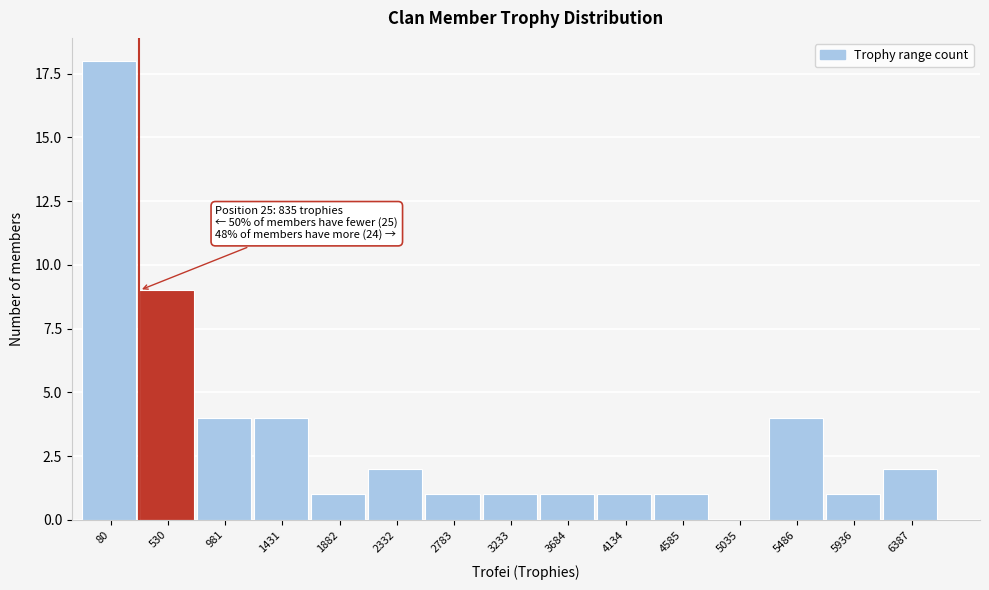

Reading right to left, what are all the values shown in this chart?

6387=2	5936=1	5486=4	5035=0	4585=1	4134=1	3684=1	3233=1	2783=1	2332=2	1882=1	1431=4	981=4	530=9	80=18